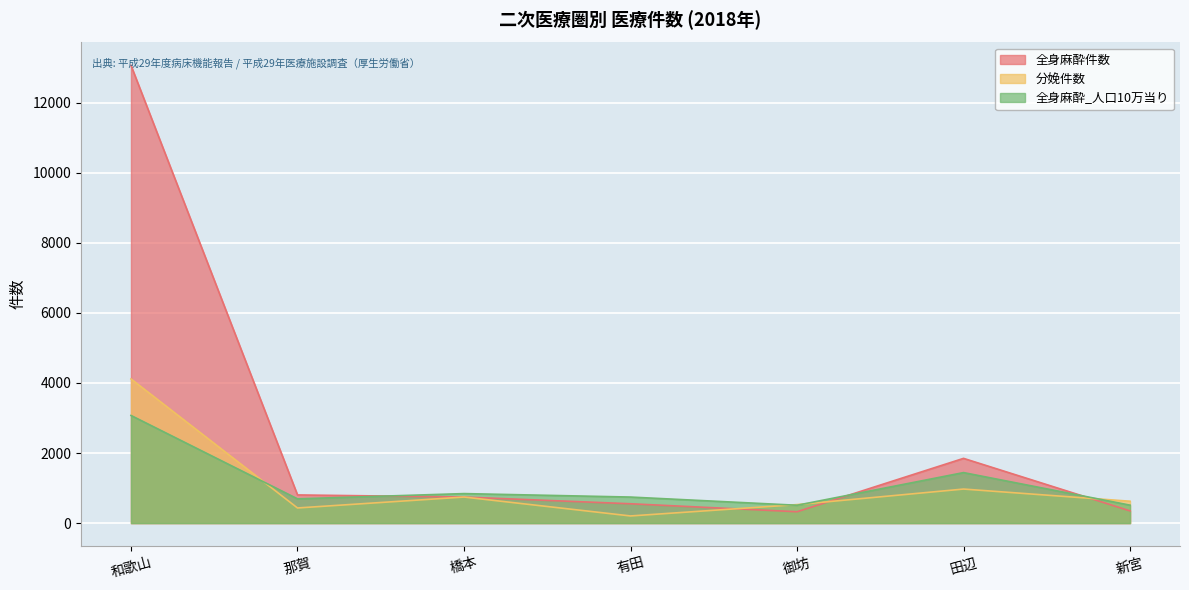

What are all the series names shown in the legend?

全身麻酔件数, 分娩件数, 全身麻酔_人口10万当り